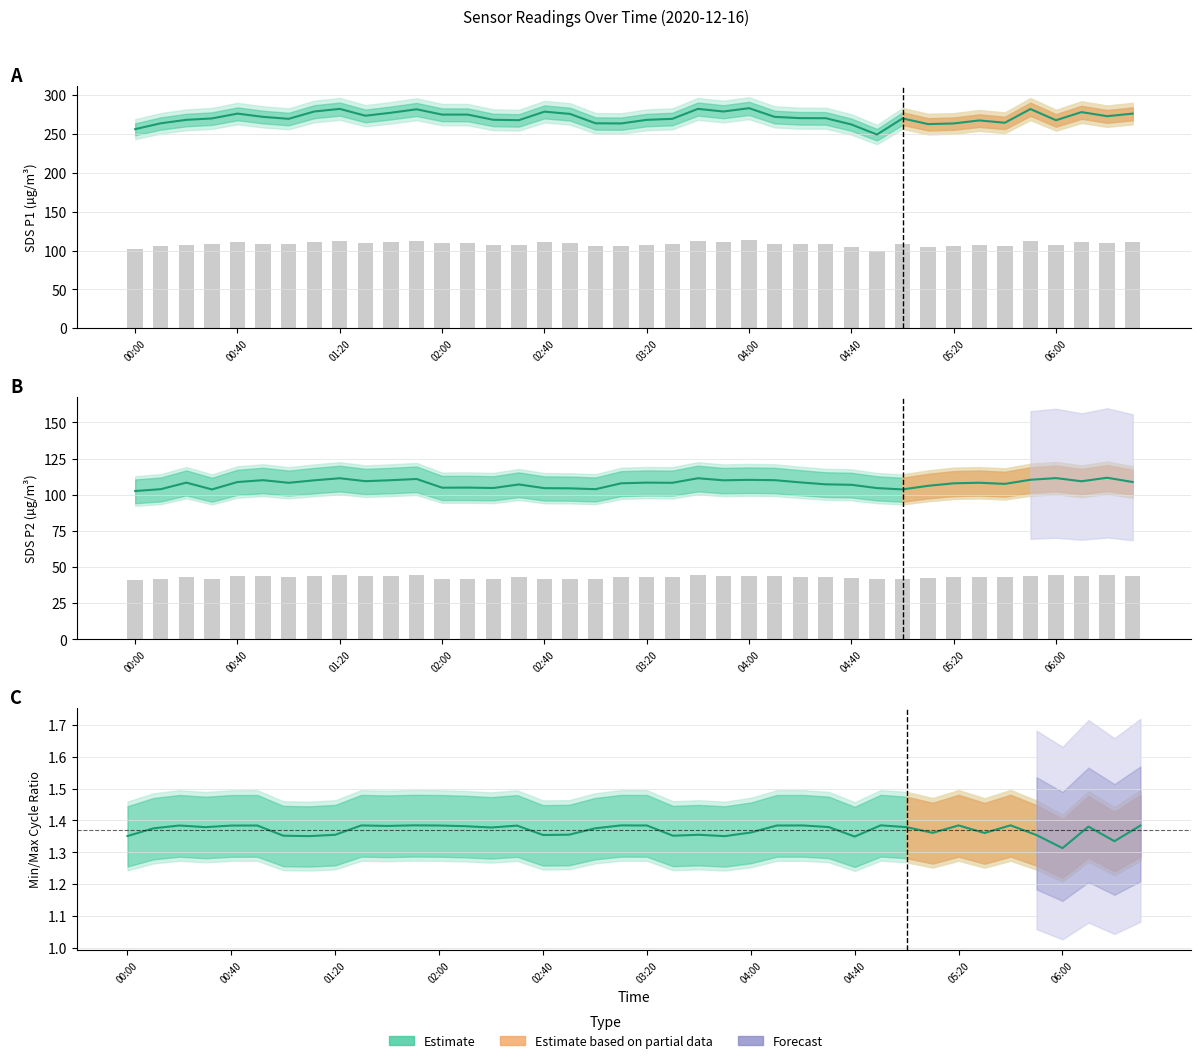

True or false: SDS_P1 mean has a value of 491.7 at 23.

False